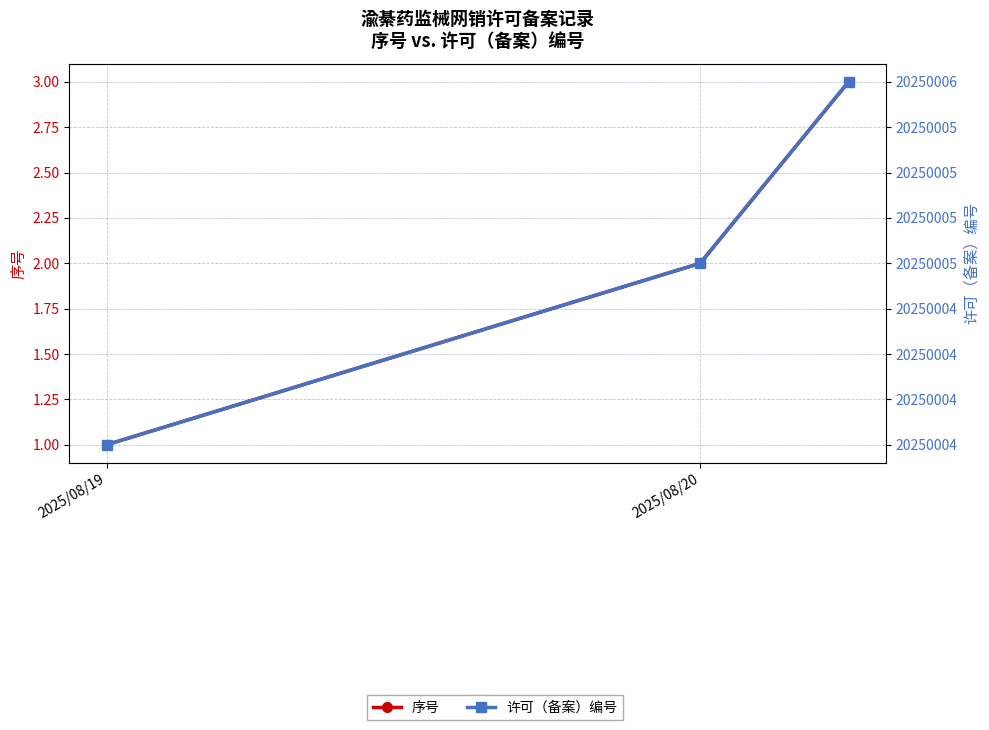

True or false: 序号 has a value of 2 at 2025/08/20.

True